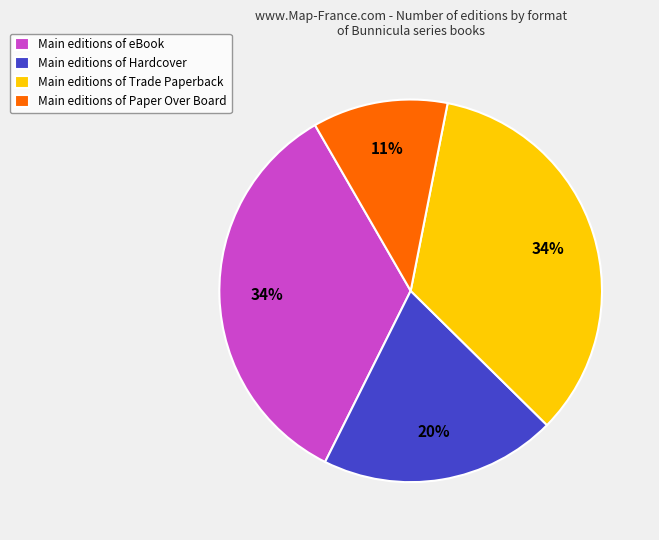

What is the ratio of the value at Main editions of Paper Over Board to the value at Main editions of Trade Paperback?

0.3